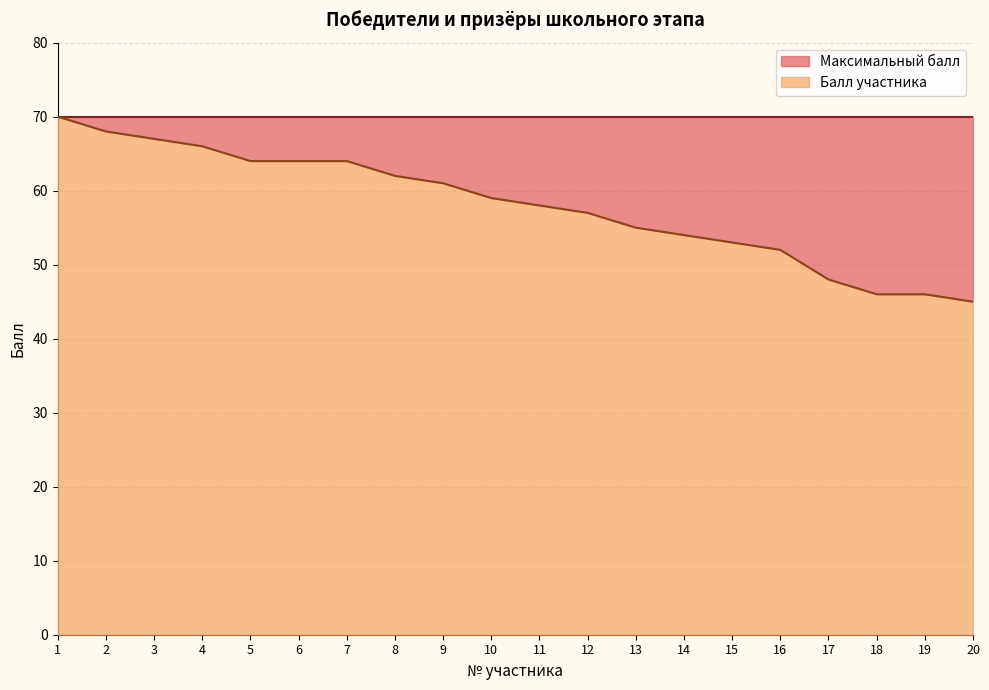

What is the difference between the values at 15 and 13?

2